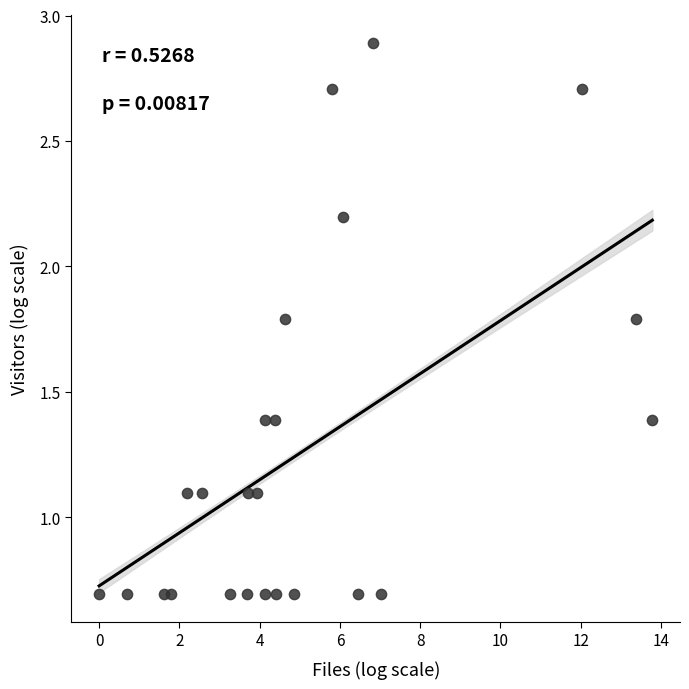

What is the range of X values (max minus min)?

13.8